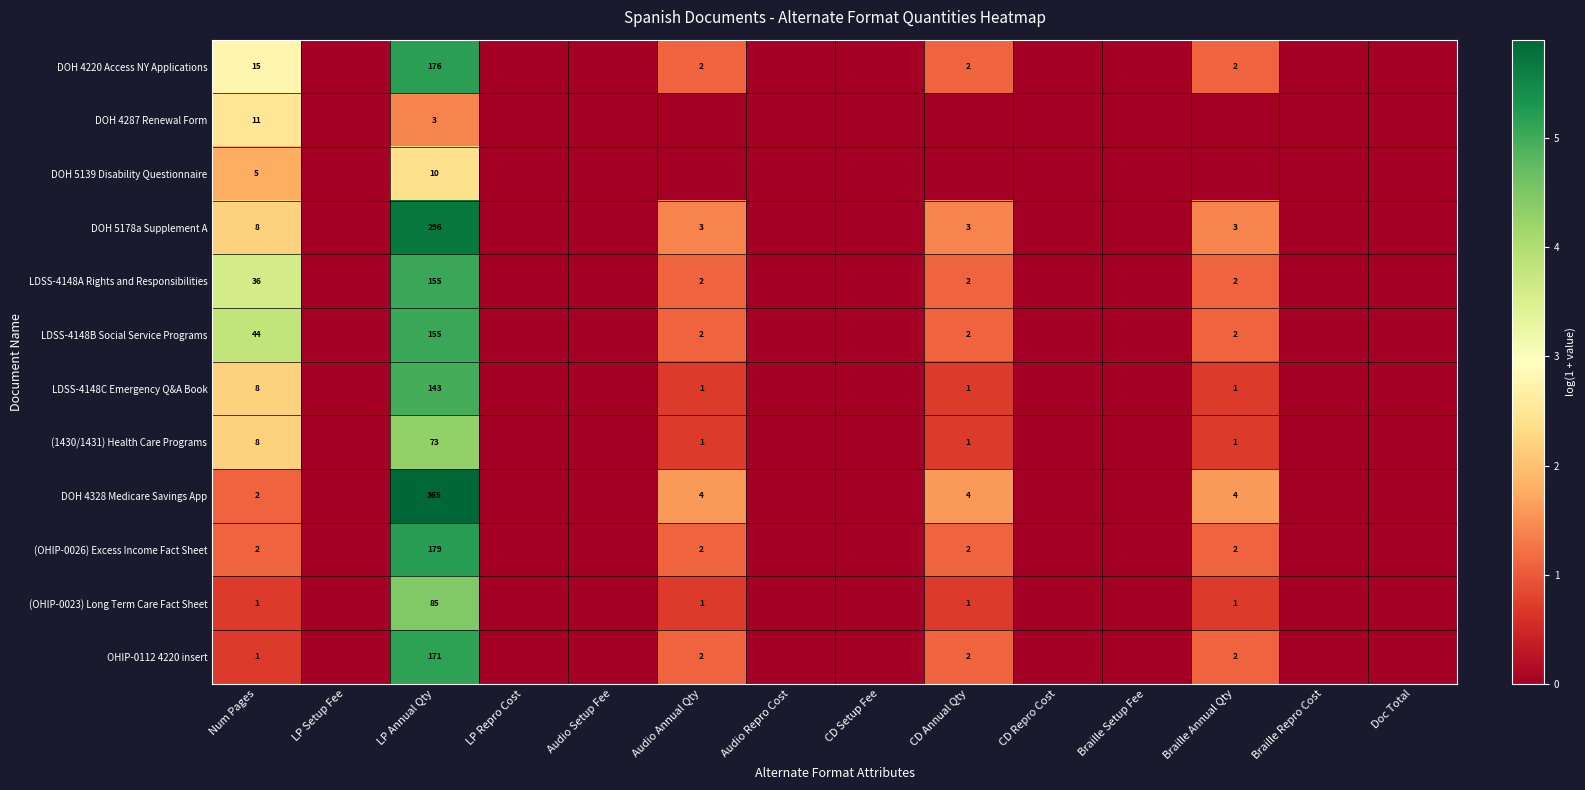

At how many categories does at least one series exceed 0?

5